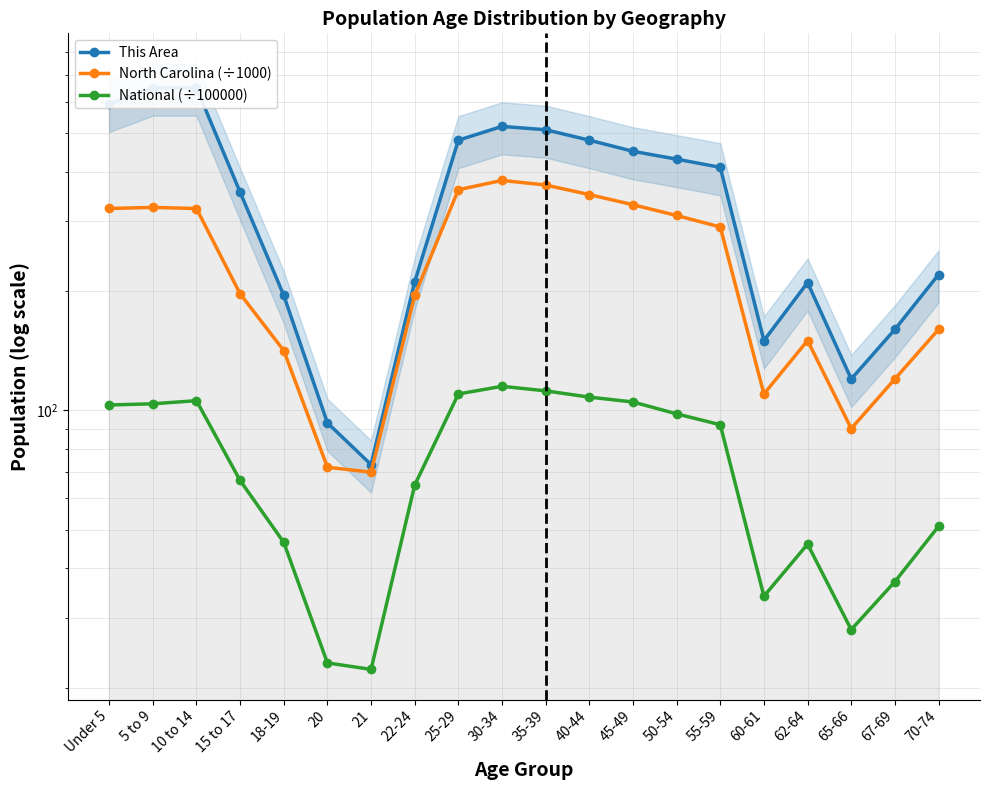

Where is the first local minimum for This Area?

21